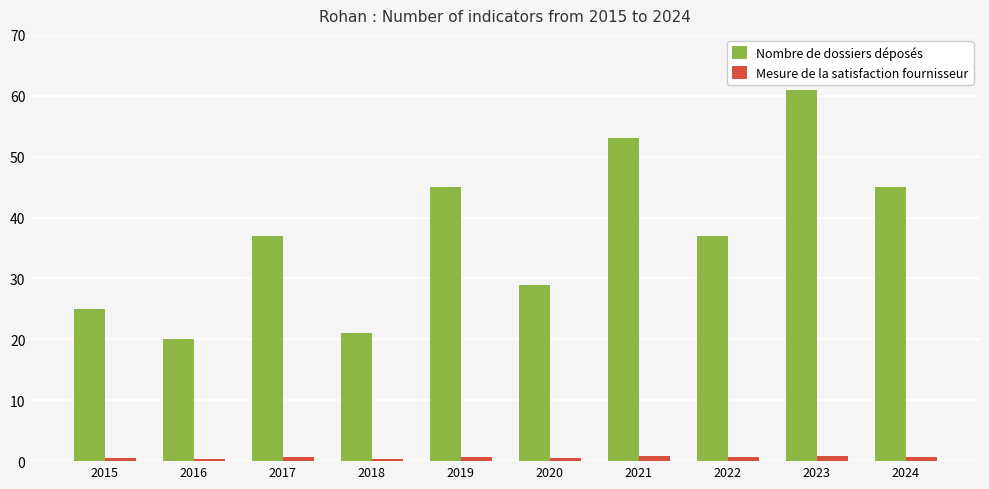

What is the total value across all series at 2021?

53.8